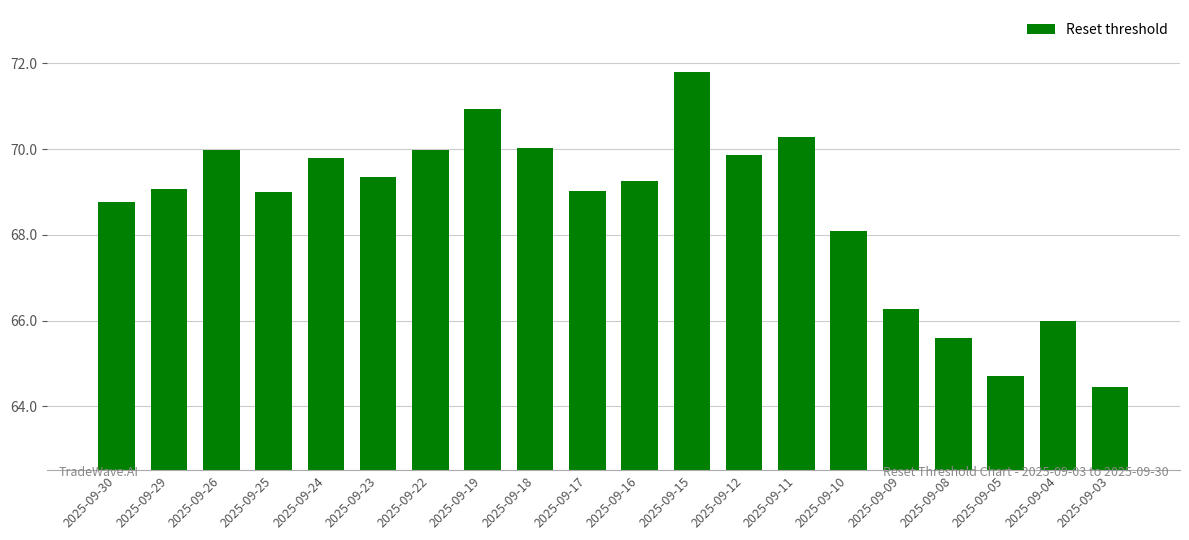

Reading right to left, transcribe all the data shown in this chart.

2025-09-03=64.4	2025-09-04=66.0	2025-09-05=64.7	2025-09-08=65.6	2025-09-09=66.3	2025-09-10=68.1	2025-09-11=70.3	2025-09-12=69.9	2025-09-15=71.8	2025-09-16=69.2	2025-09-17=69.0	2025-09-18=70.0	2025-09-19=70.9	2025-09-22=70.0	2025-09-23=69.3	2025-09-24=69.8	2025-09-25=69.0	2025-09-26=70.0	2025-09-29=69.1	2025-09-30=68.8